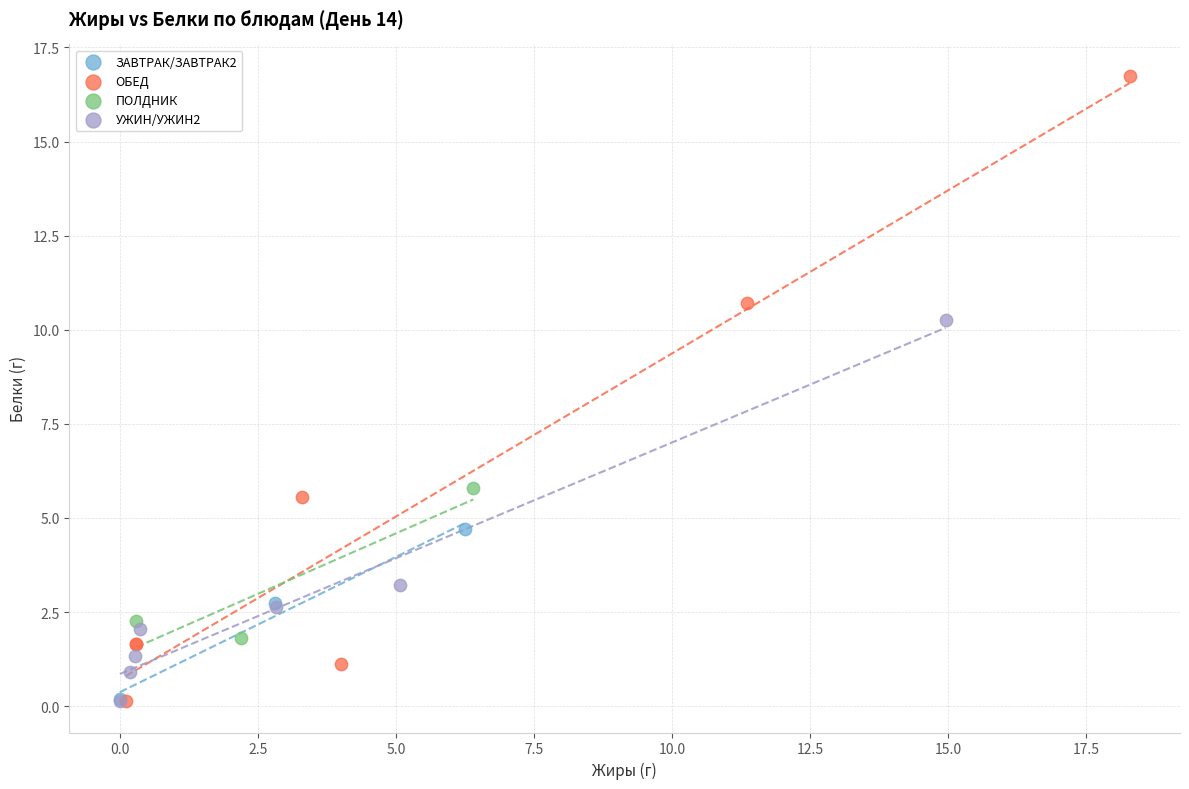

Which series has the widest spread of Y values?

ОБЕД